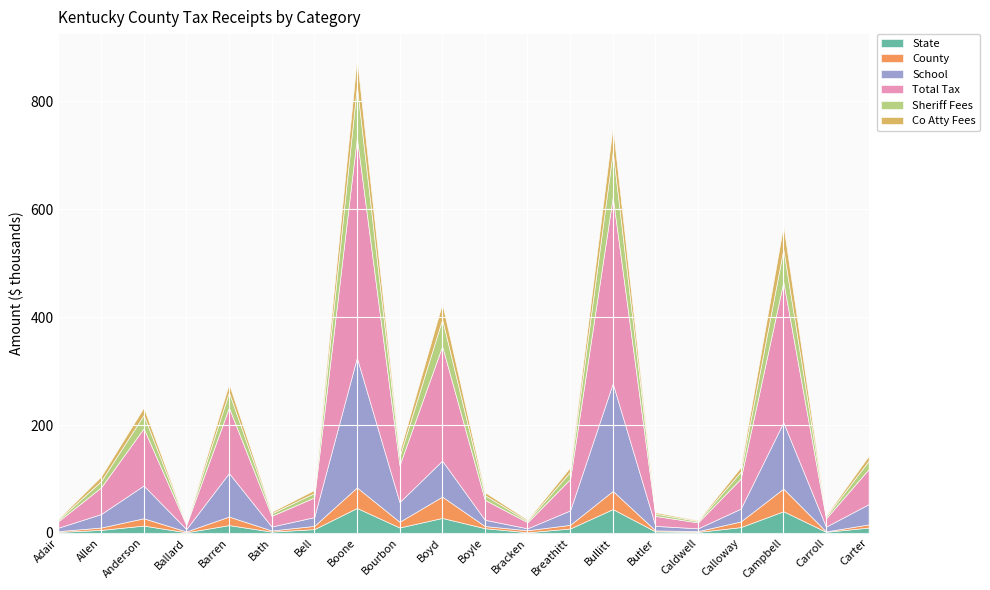

True or false: County and State intersect in this chart.

True